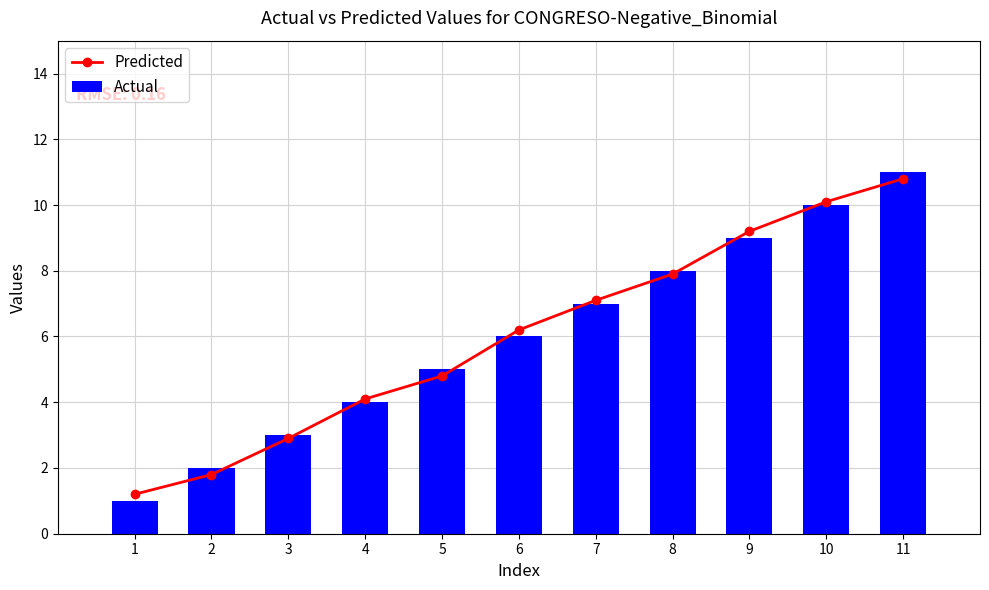

Rank the categories by Predicted value from highest to lowest.

11, 10, 9, 8, 7, 6, 5, 4, 3, 2, 1